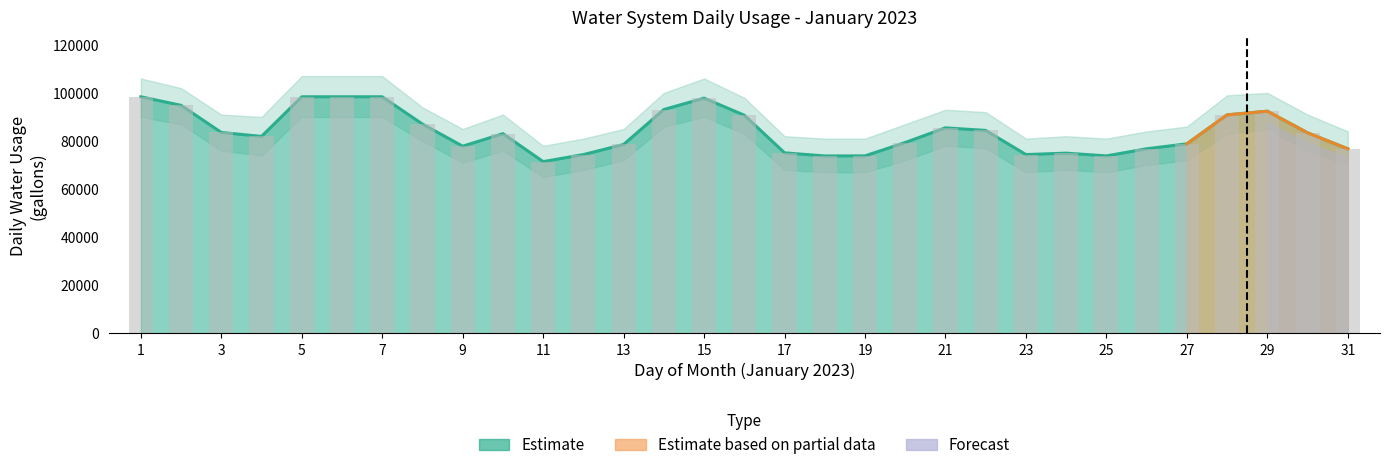

Which label corresponds to the largest value in the chart?

1